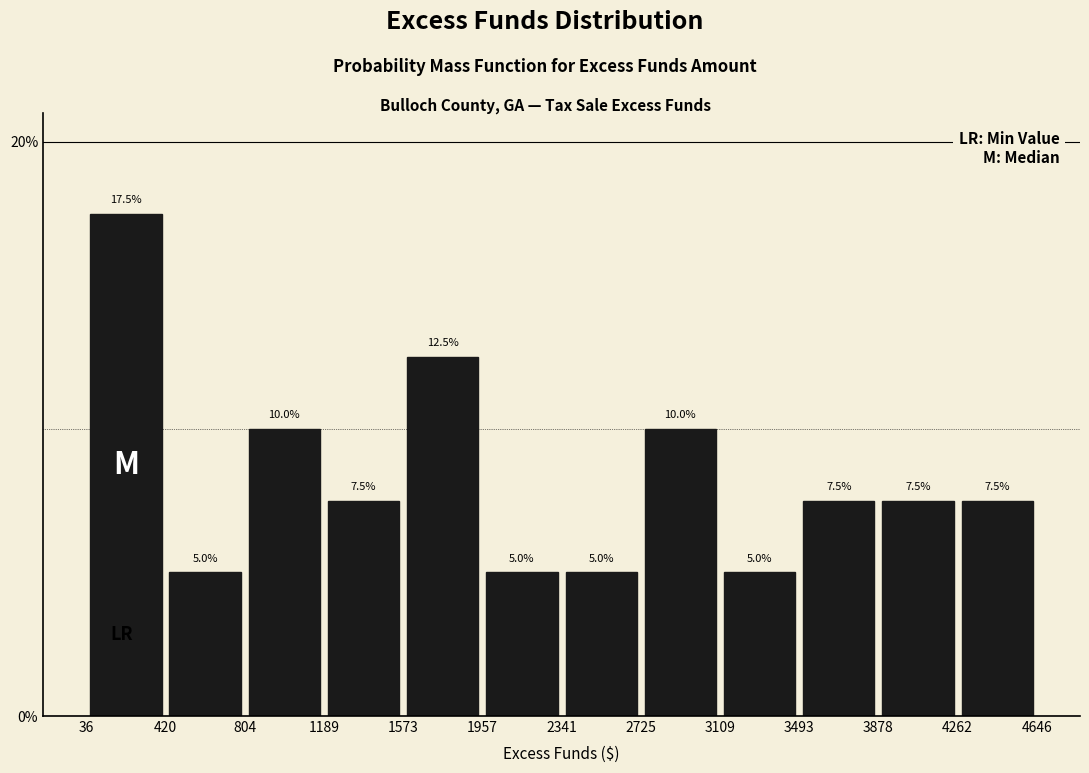

Which range on the x-axis has the tallest bar?

36 to 420